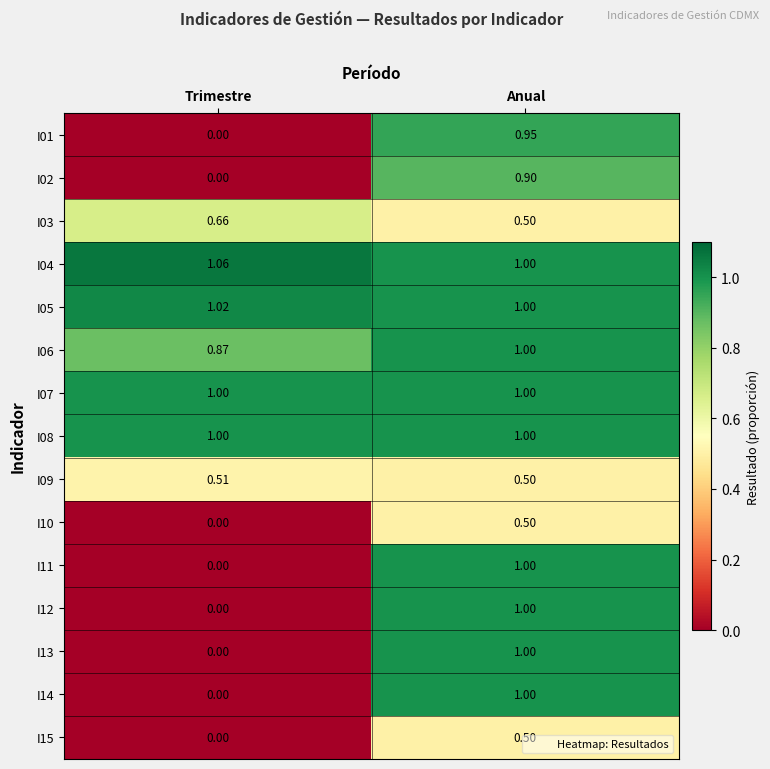

Where is I12 nearest to the value 0?

Trimestre